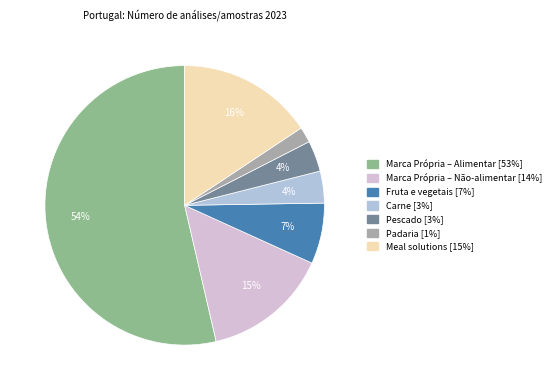

To the nearest percent, what is the difference between the Pescado and Meal solutions slice percentages?

12%